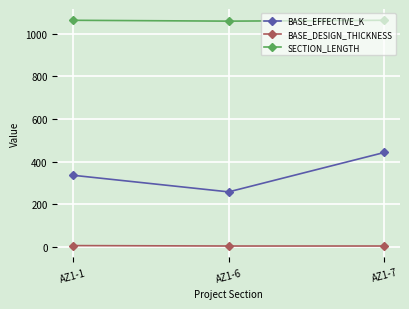

What is the difference between the second highest and minimum values in the SECTION_LENGTH series?

4